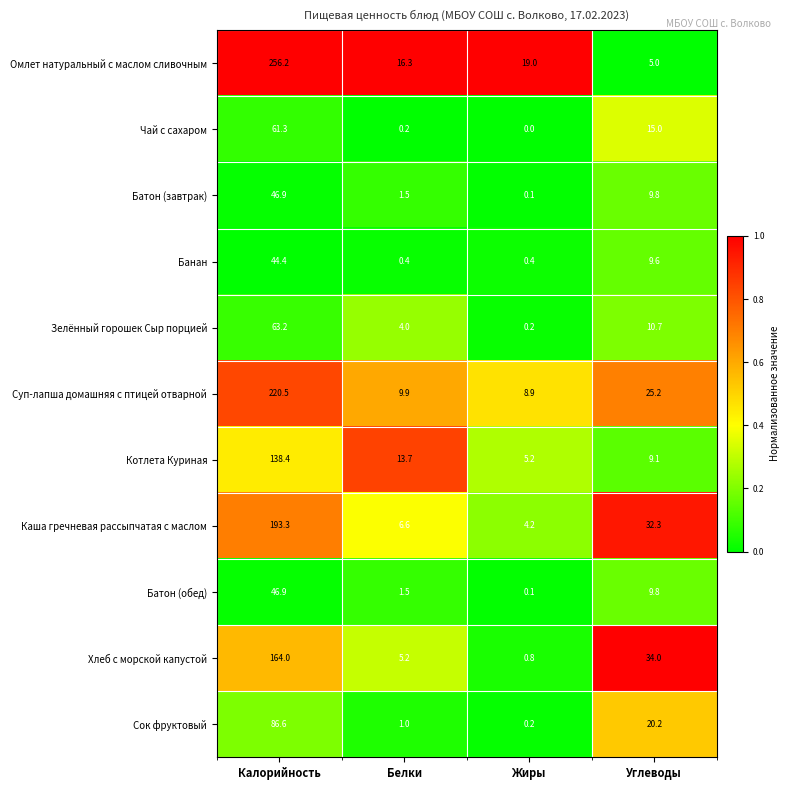

At how many categories does at least one series exceed 0?

4